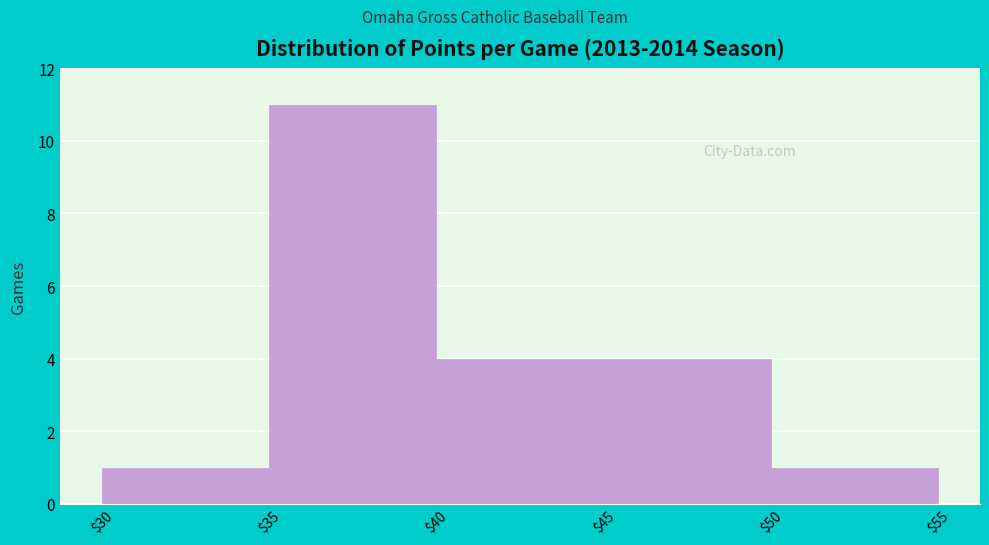

How tall is the bar that spans $50 to $55 on the x-axis? The values are not printed on the chart, so give them approximately, as read against the axis.

1